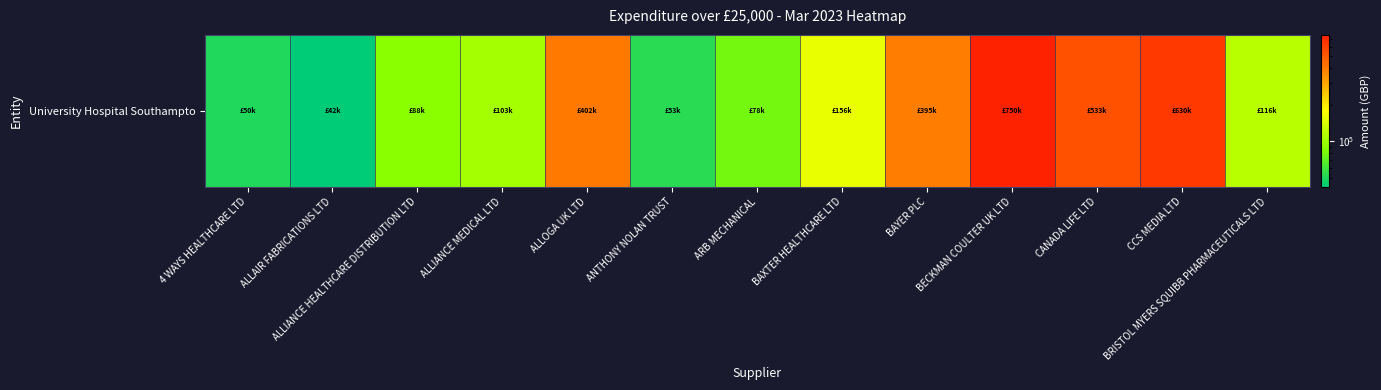

Reading right to left, extract all data points from this chart.

BRISTOL MYERS SQUIBB PHARMACEUTICALS LTD=115762.4	CCS MEDIA LTD=630398.4	CANADA LIFE LTD=532932.8	BECKMAN COULTER UK LTD=749774.6	BAYER PLC=394637.2	BAXTER HEALTHCARE LTD=156336.6	ARB MECHANICAL=78395.6	ANTHONY NOLAN TRUST=52535.0	ALLOGA UK LTD=401690.0	ALLIANCE MEDICAL LTD=102841.2	ALLIANCE HEALTHCARE DISTRIBUTION LTD=87522.2	ALLAIR FABRICATIONS LTD=42000.0	4 WAYS HEALTHCARE LTD=50080.3